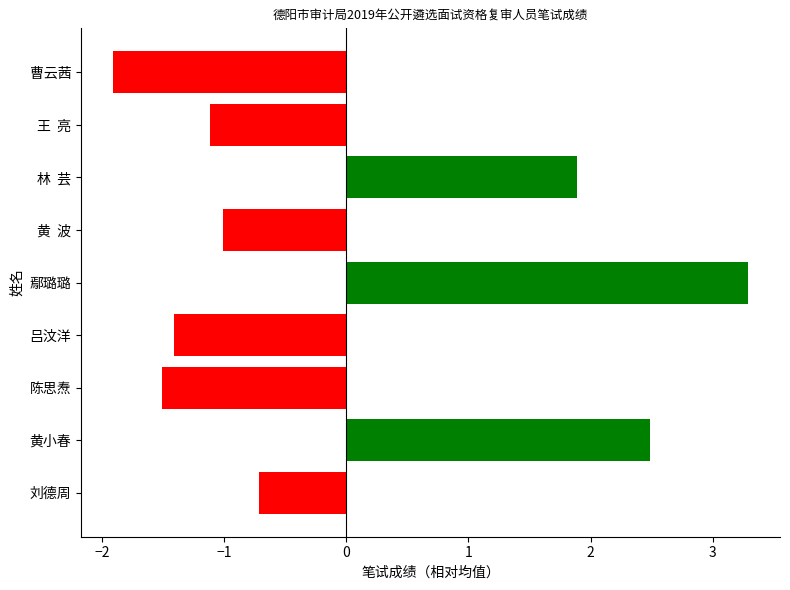

What is the change in value from 吕汶洋 to 曹云茜?

-0.5